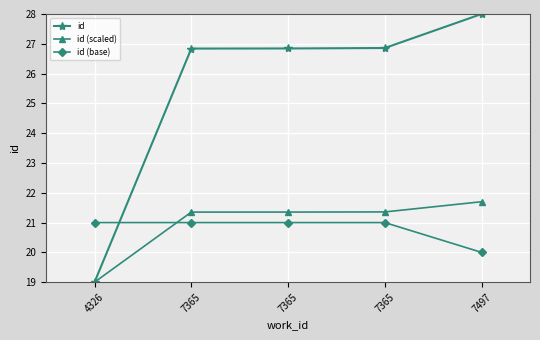

How many times do id (base) and id cross each other?

1